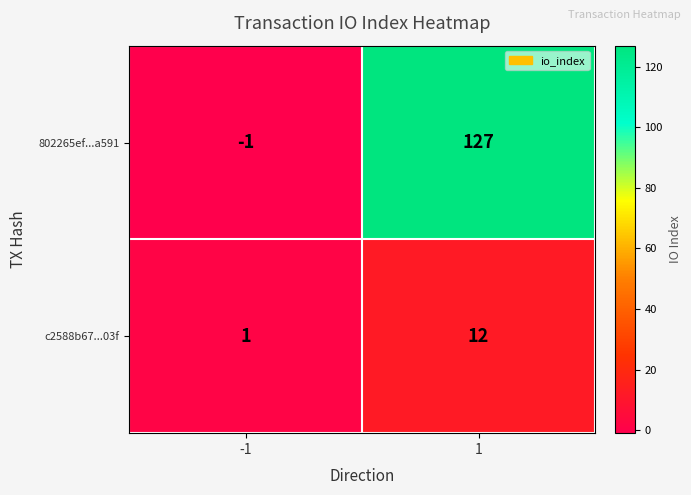

What is the highest value of the c2588b67...03f series?

12